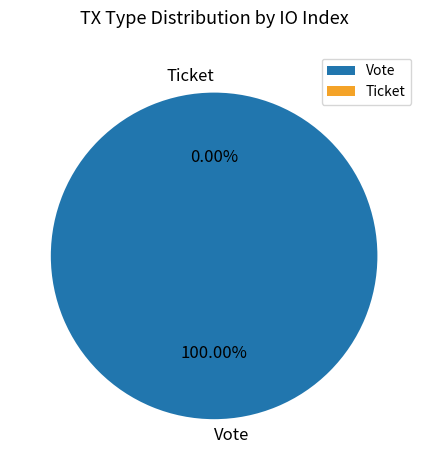

What is the smallest slice in the pie chart?

Ticket